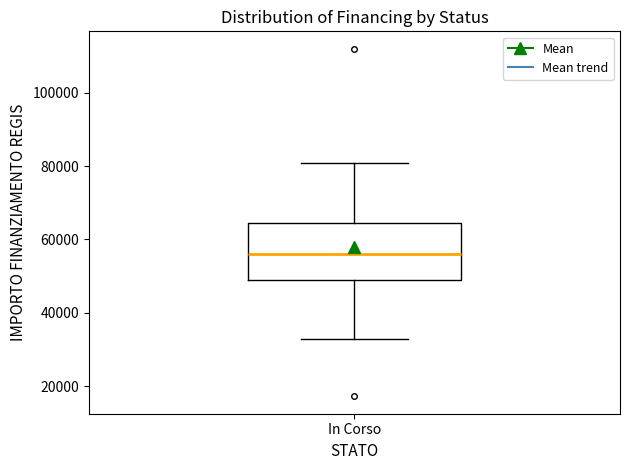

Read this box plot against the y-axis: the position of the median line, the range covered by the box, and the ends of both whiskers. The values are not printed on the chart, so give them approximately, as read against the axis.

median 56000, box 50000 to 64000, whiskers 32000 to 80000